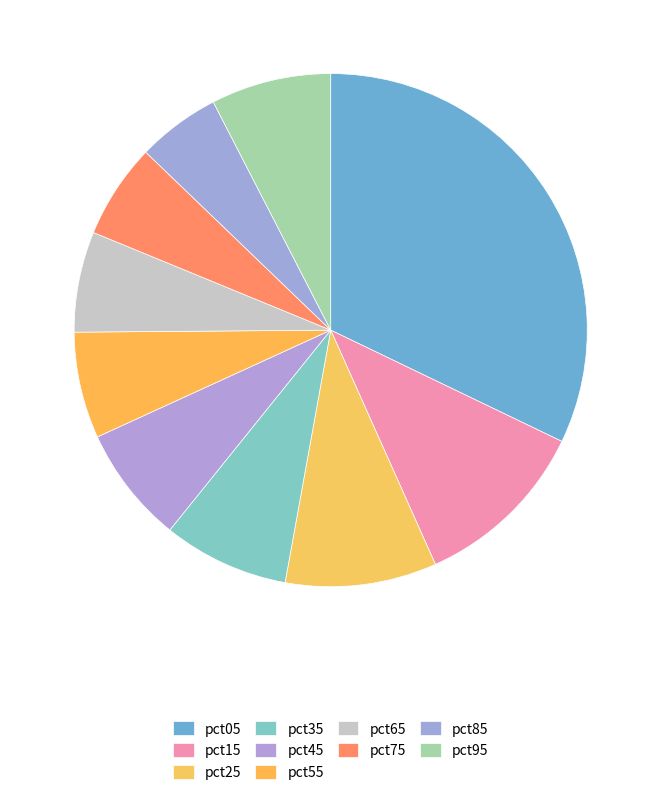

Count the number of slices in the pie.

10